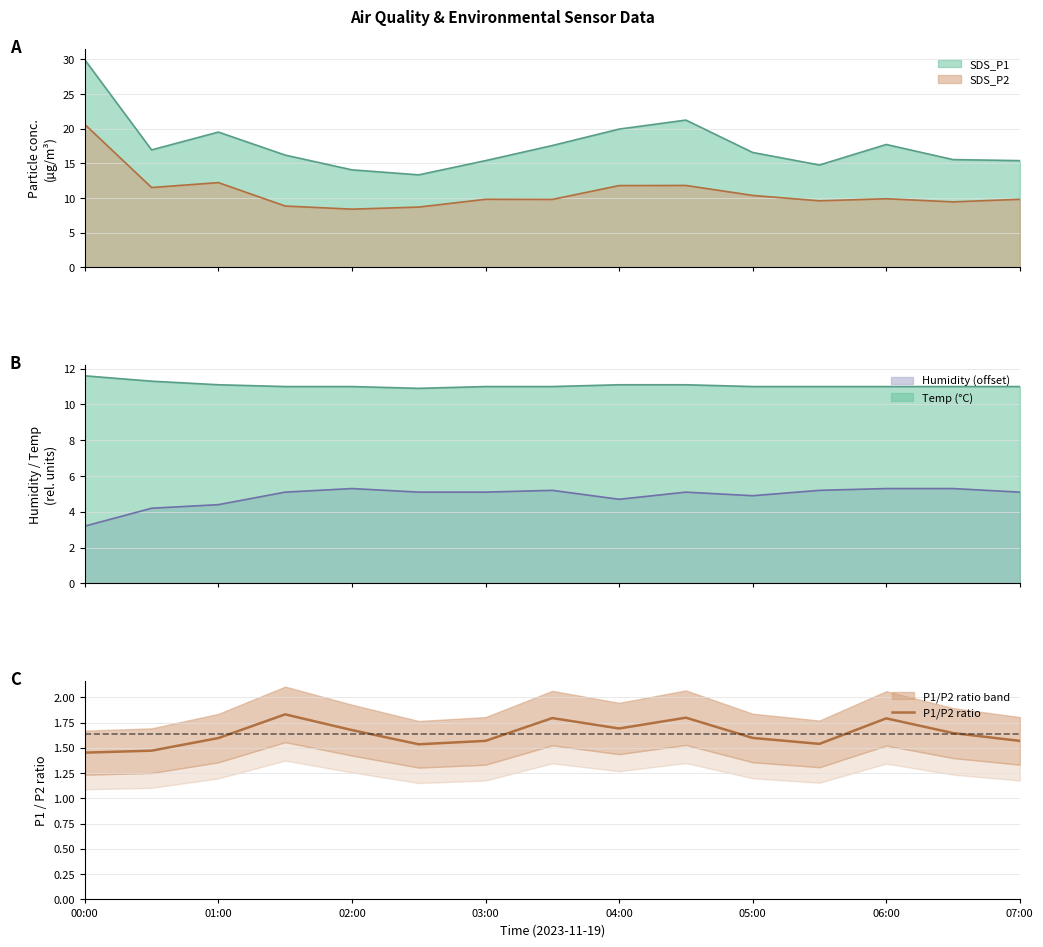

How many interior local peaks (higher than both neighbors) does the data have?

4